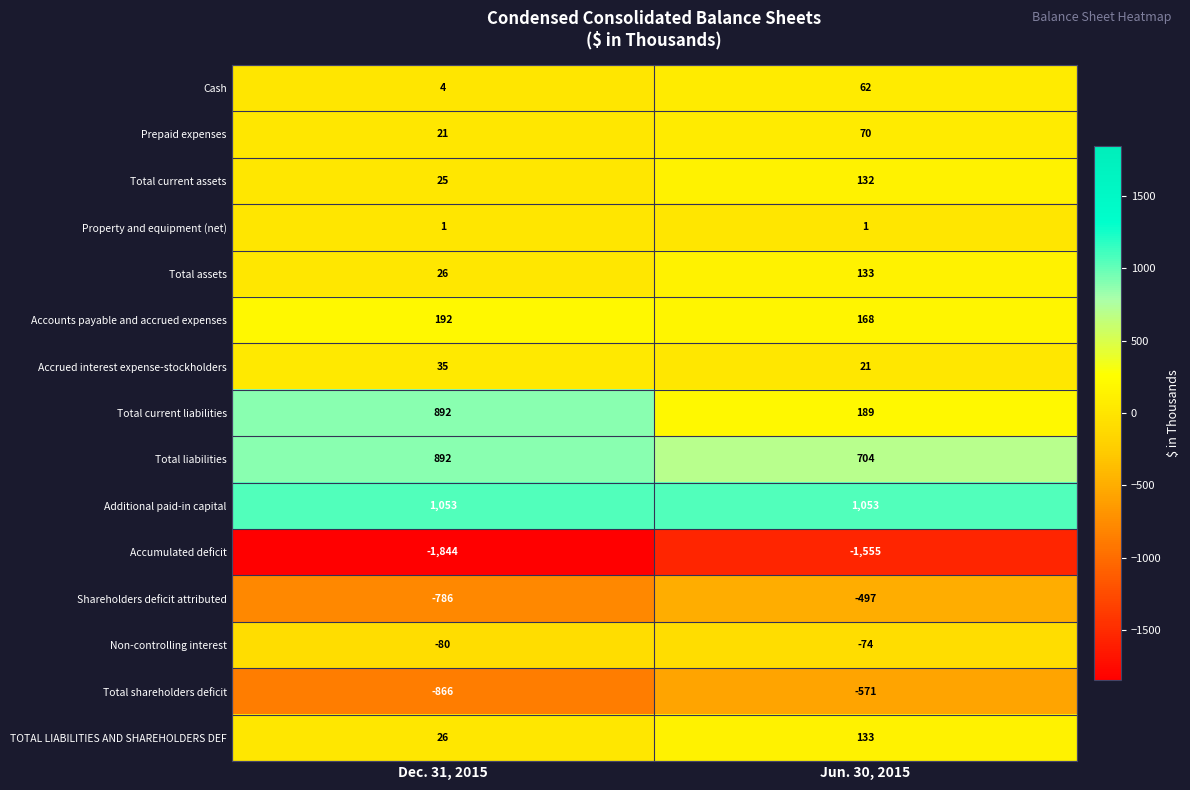

List the labels in order of Accounts payable and accrued expenses value, largest first.

Dec. 31, 2015, Jun. 30, 2015